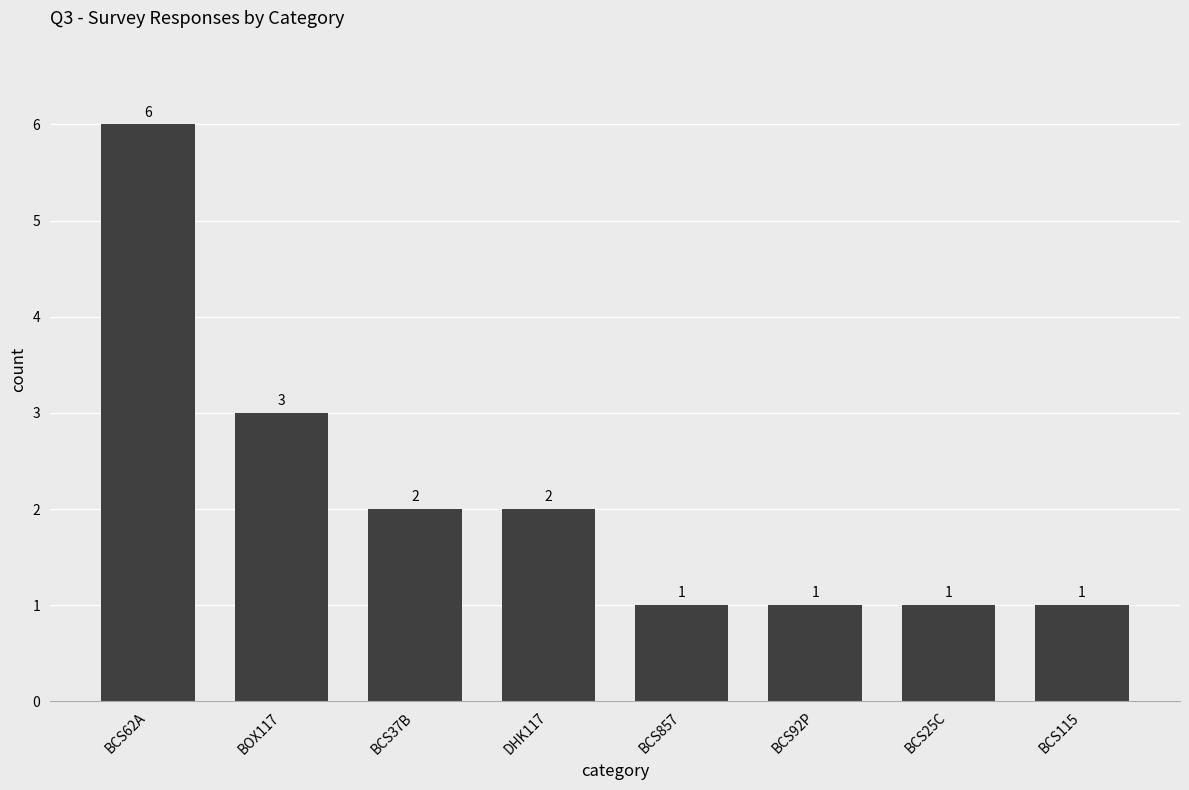

Reading left to right, extract all data points from this chart.

6	3	2	2	1	1	1	1